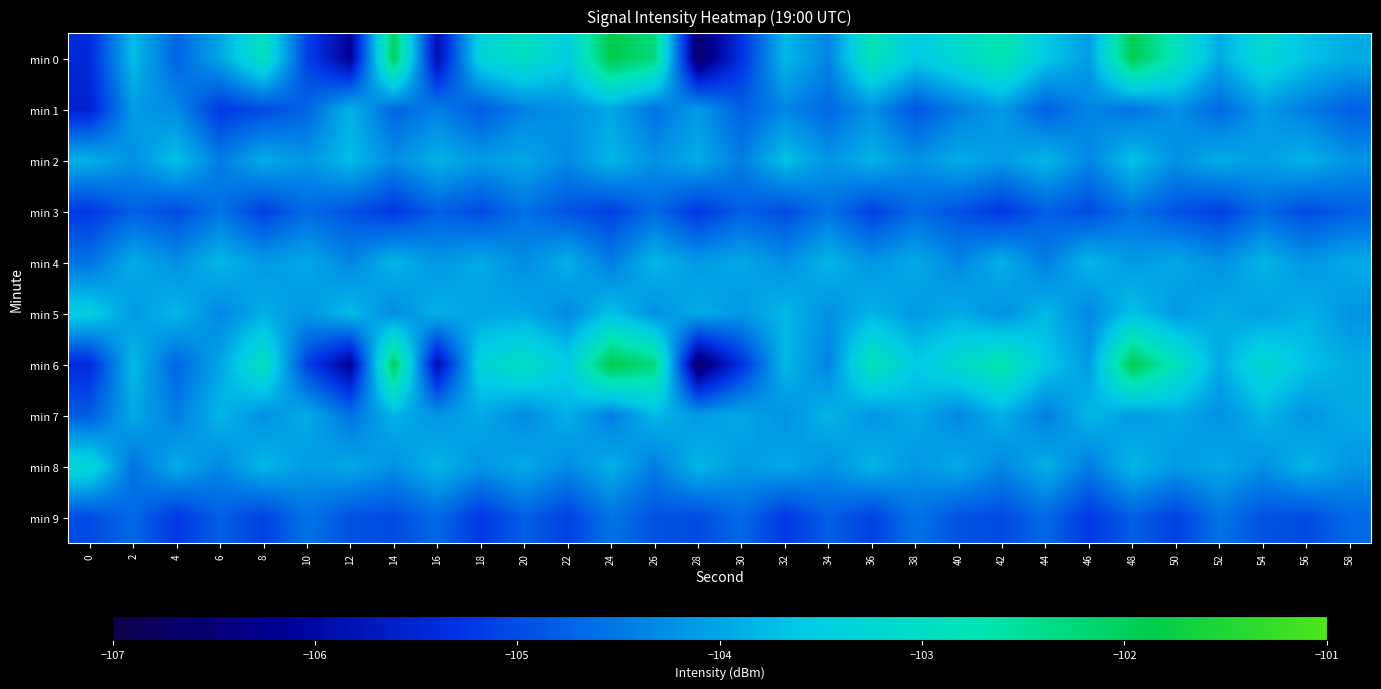

Count the number of data series in this chart.

10